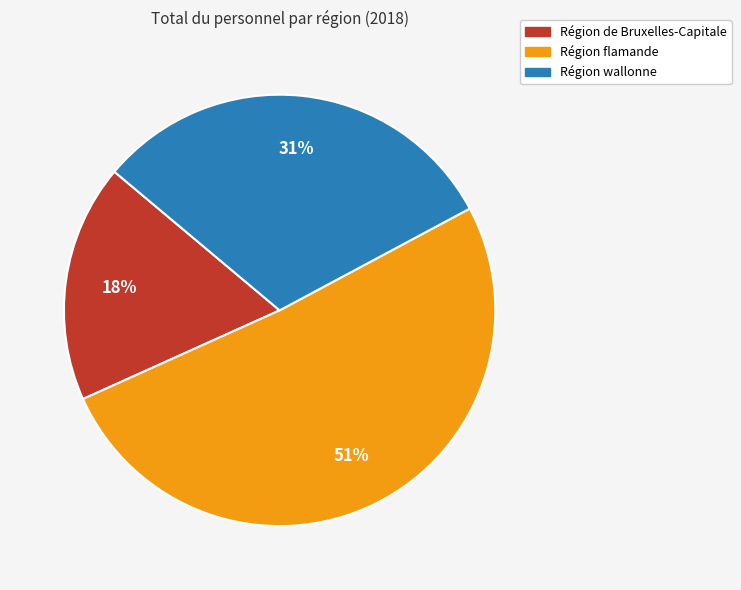

To the nearest percent, what is the difference between the largest and smallest slice percentages?

33%